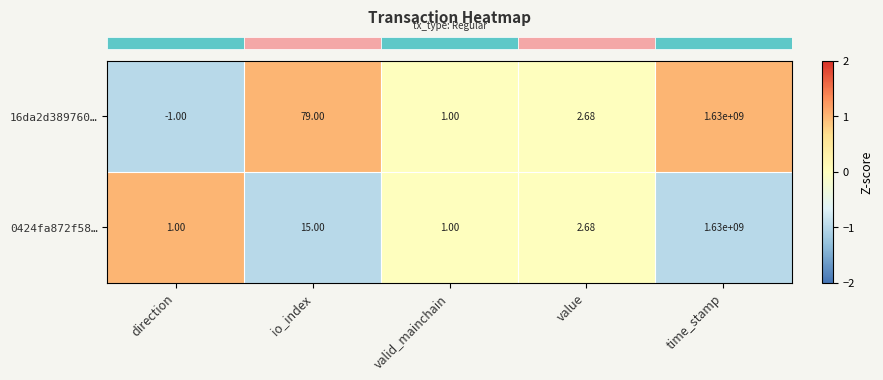

At which label is 16da2d389760… closest to 814999999?

io_index